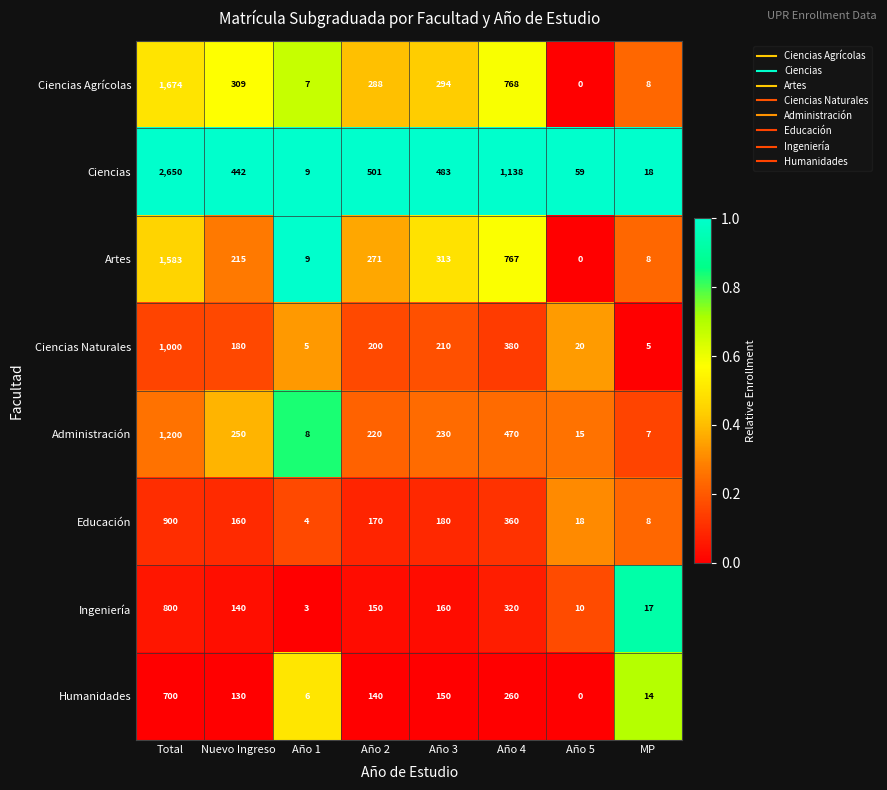

Which series has the widest spread of values?

Ciencias